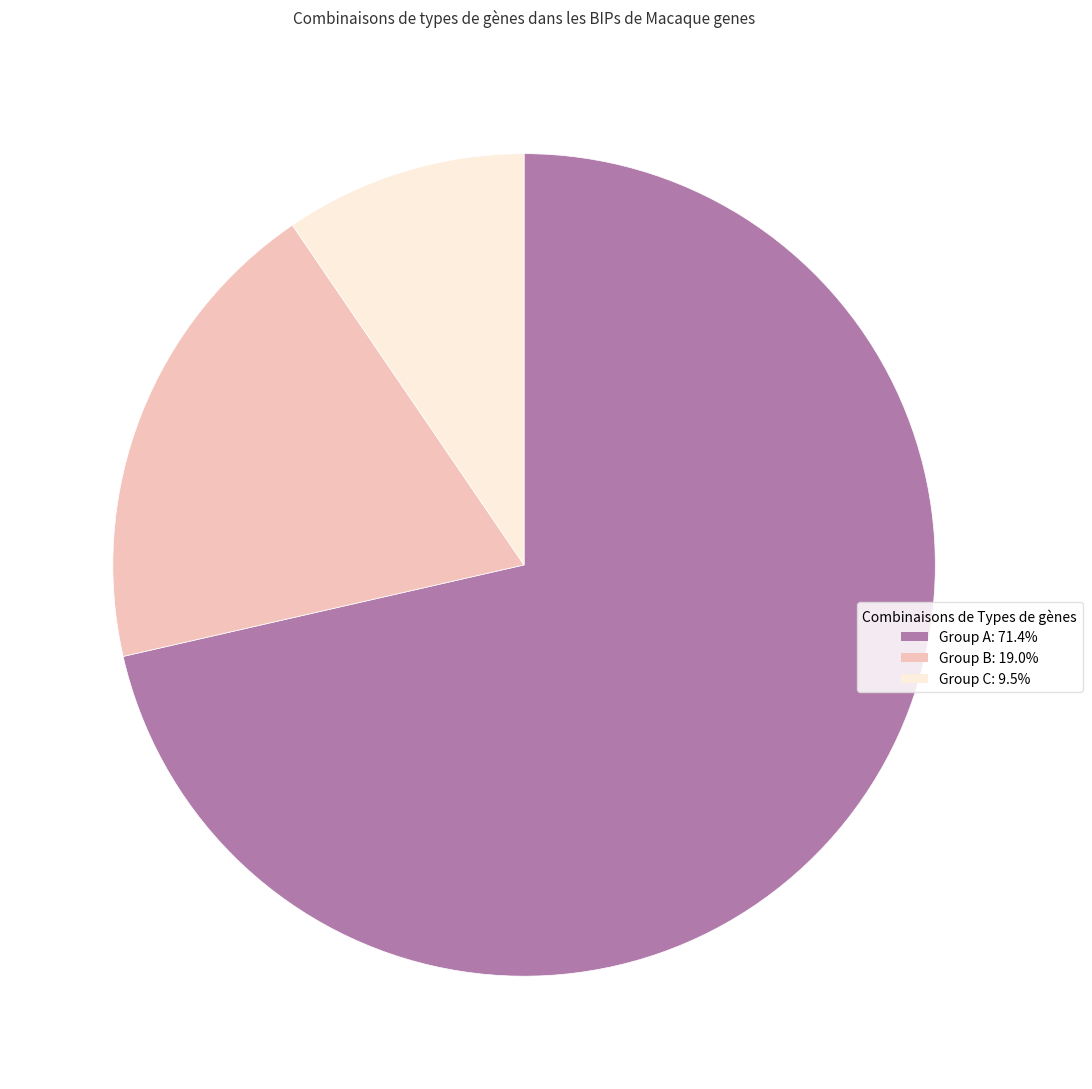

What is the ratio of the value at Group B: 19.0% to the value at Group C: 9.5%?

2.0